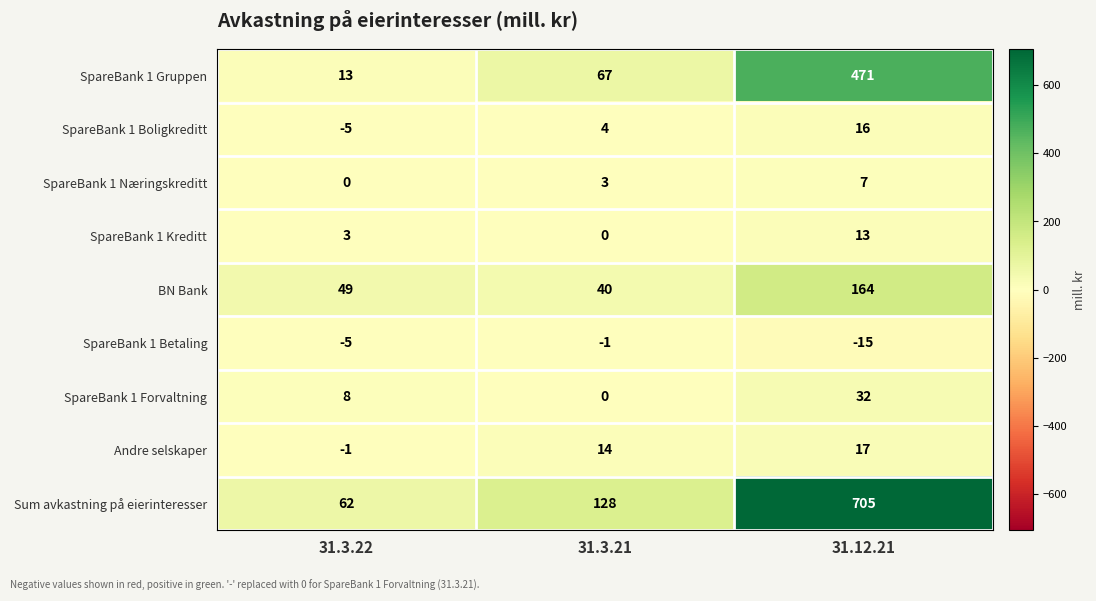

What is the greatest value displayed?

705